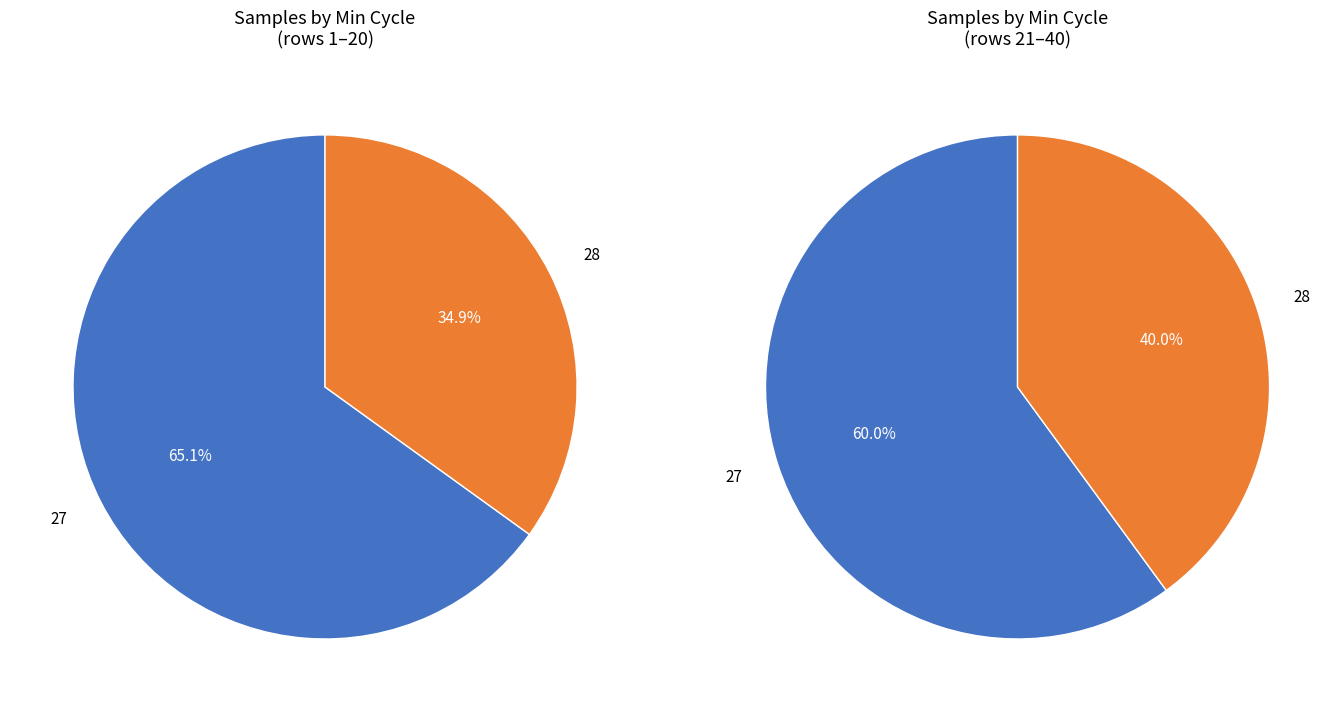

Between 27 and 27, which is larger?

27